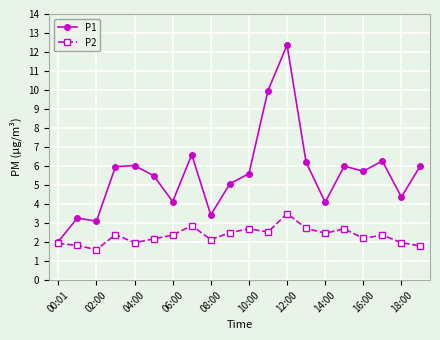

Does the chart display data point markers on the line(s)?

Yes